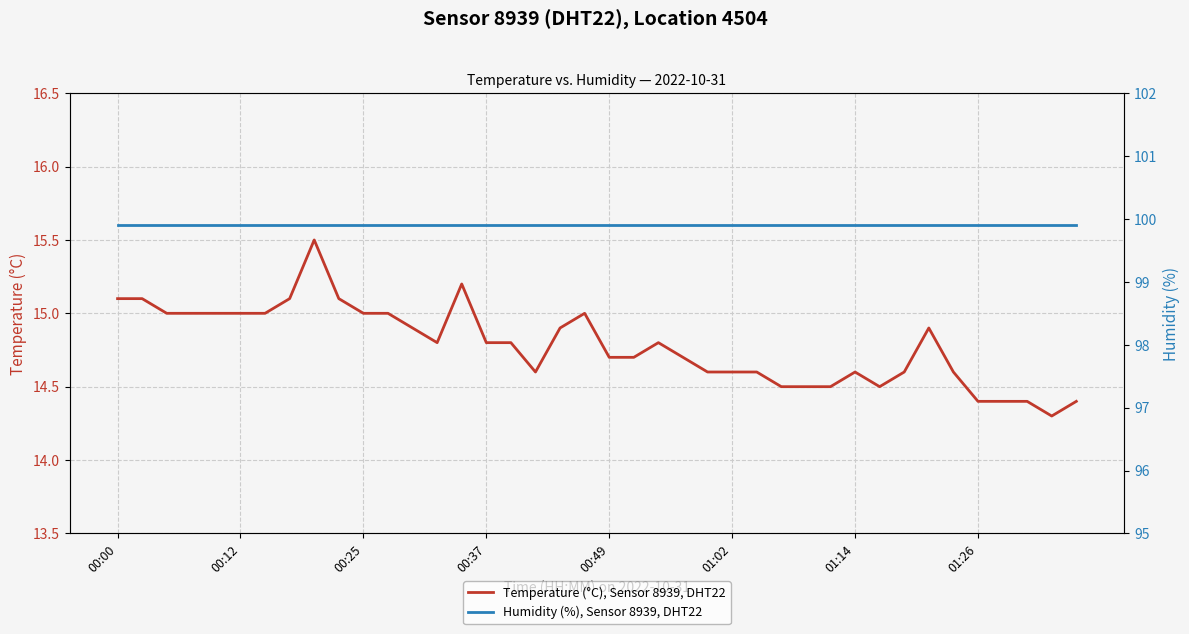

At which label is Humidity (%), Sensor 8939, DHT22 closest to 99?

00:00